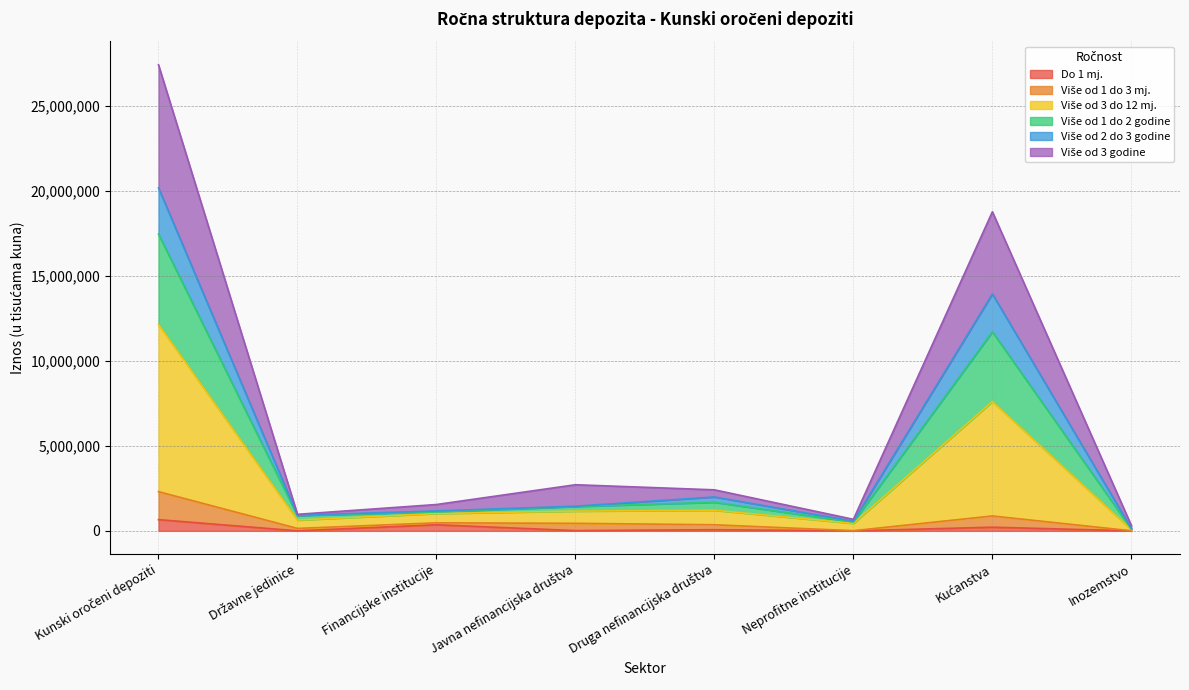

Does the chart have visible grid lines?

Yes